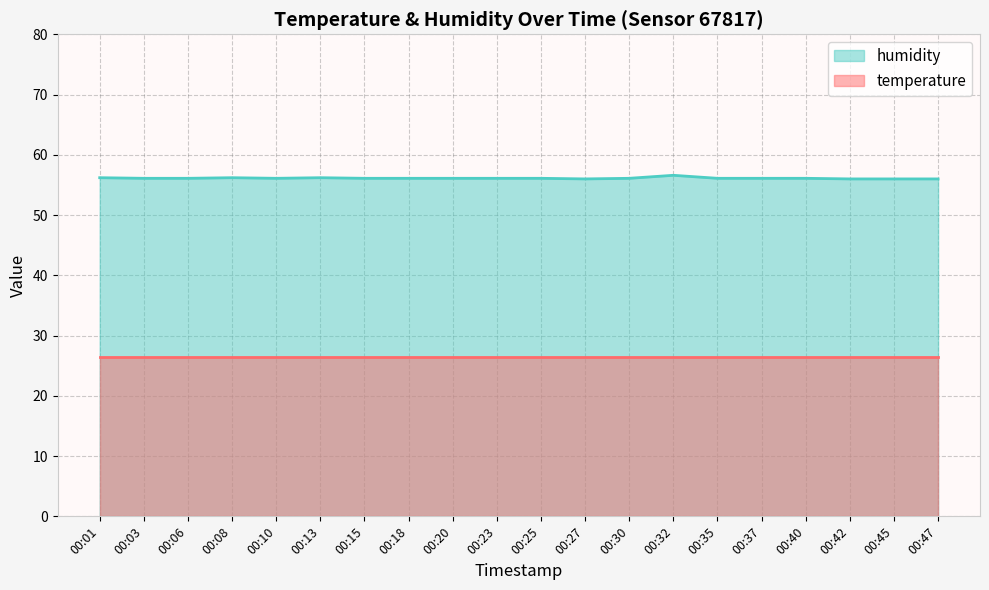

List the labels in order of value, largest first.

00:32, 00:01, 00:08, 00:13, 00:03, 00:06, 00:10, 00:15, 00:18, 00:20, 00:23, 00:25, 00:30, 00:35, 00:37, 00:40, 00:27, 00:42, 00:45, 00:47